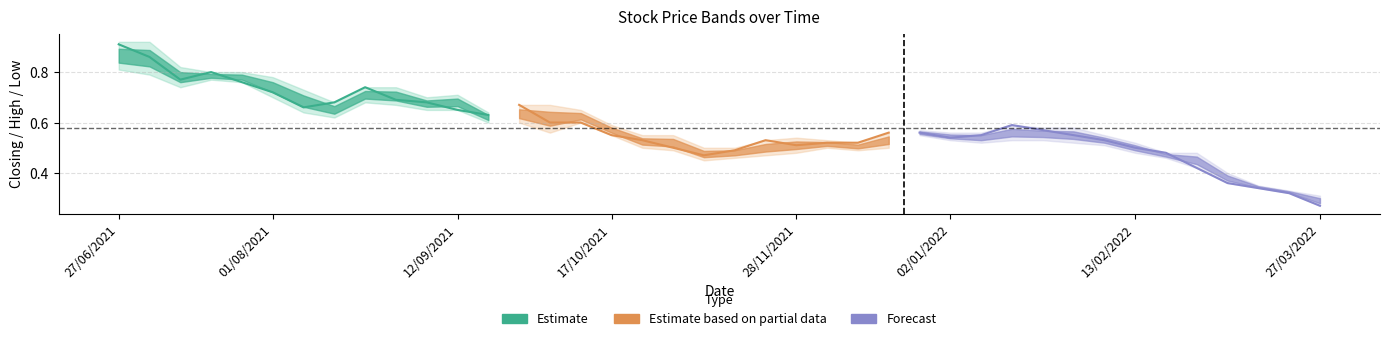

What is the value of the closing point at the 28th from the left?

0.6